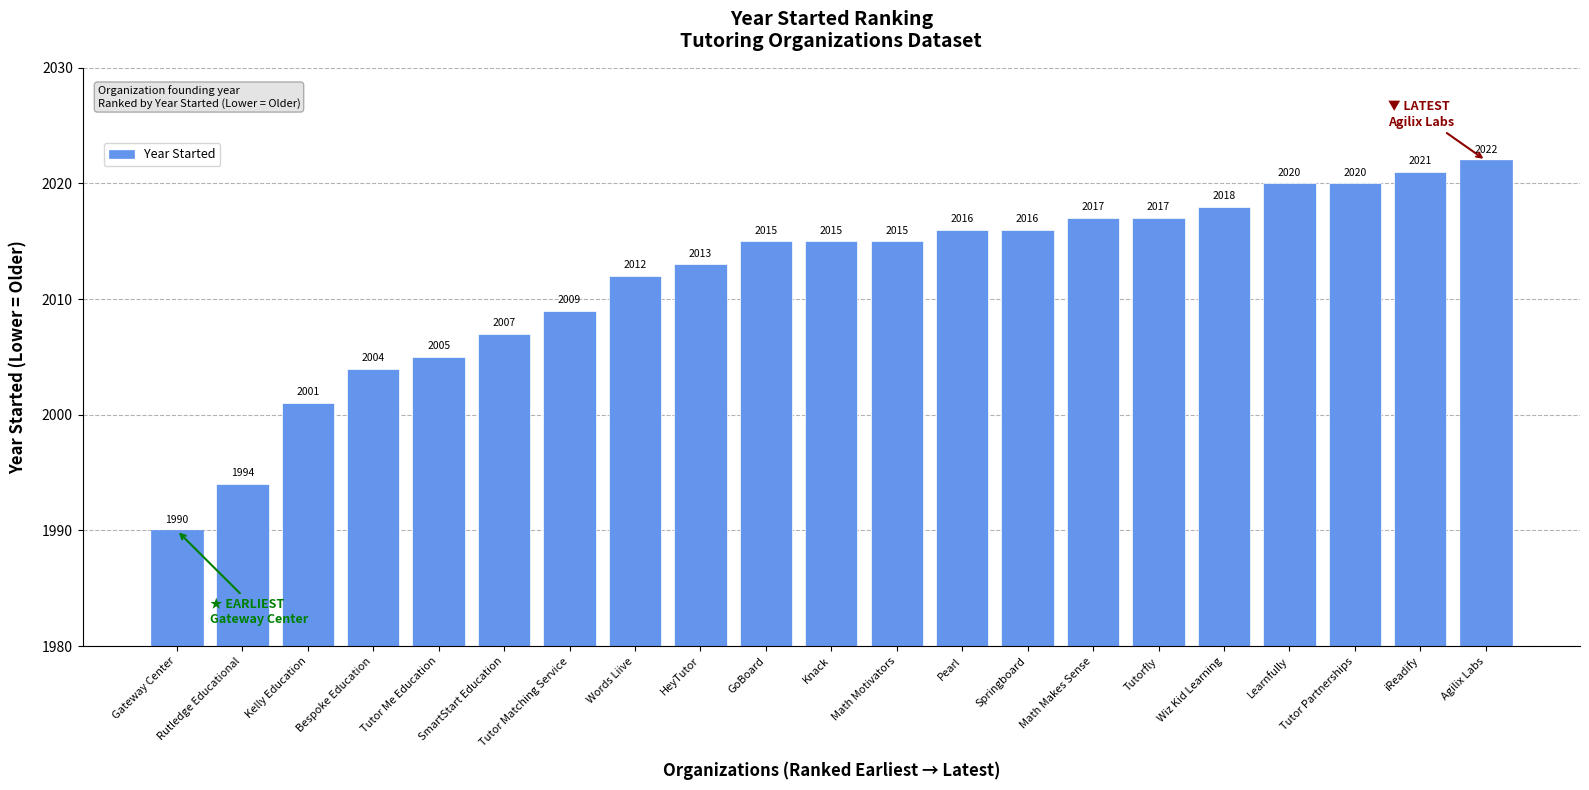

Count the number of categories in the chart.

21